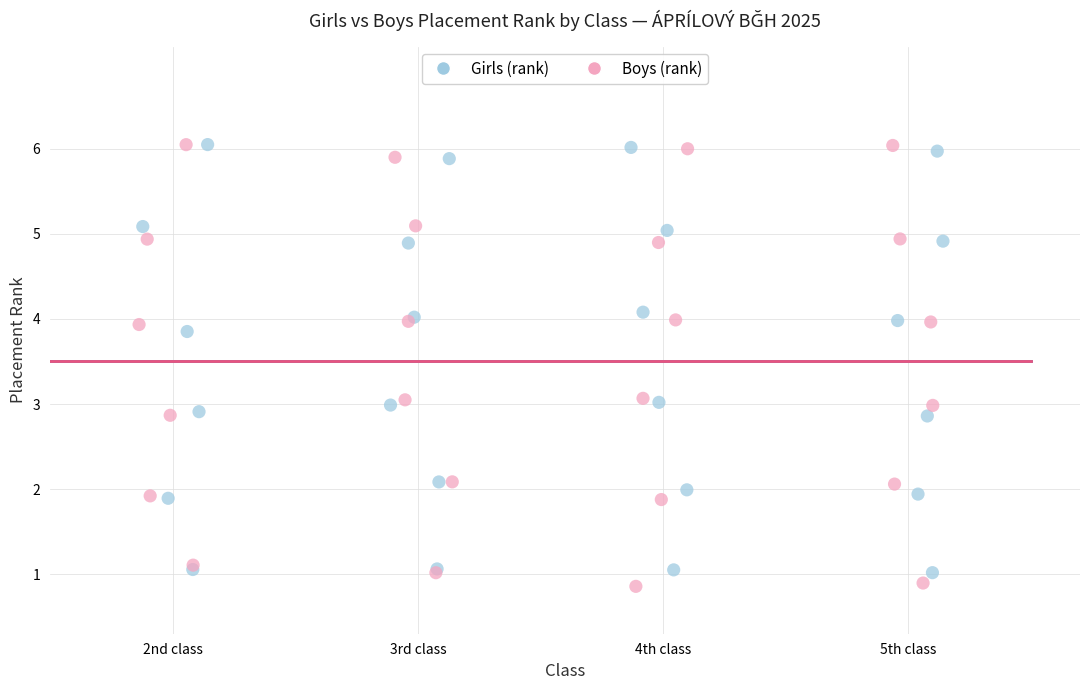

Which series has the widest spread of Y values?

Boys (rank)